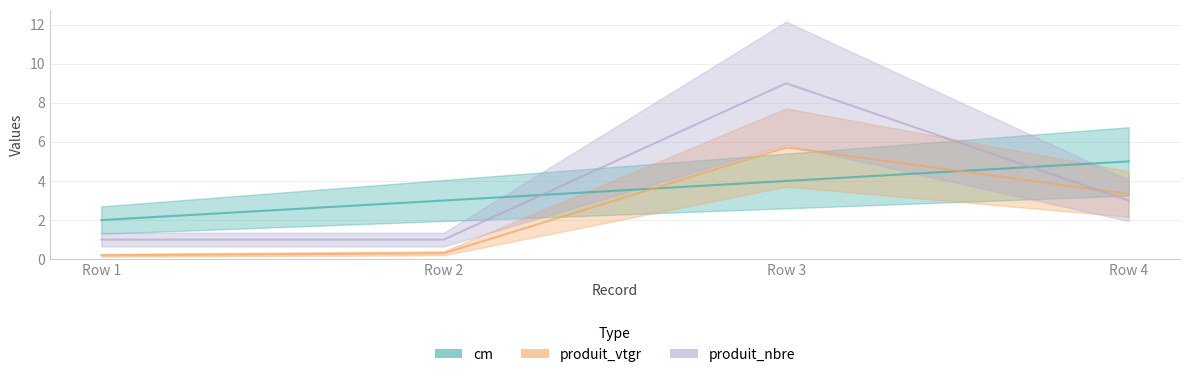

Where is the first local maximum for produit_nbre?

Row 3